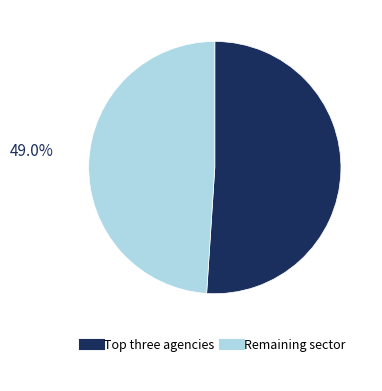

Is there a majority slice in this chart?

Yes